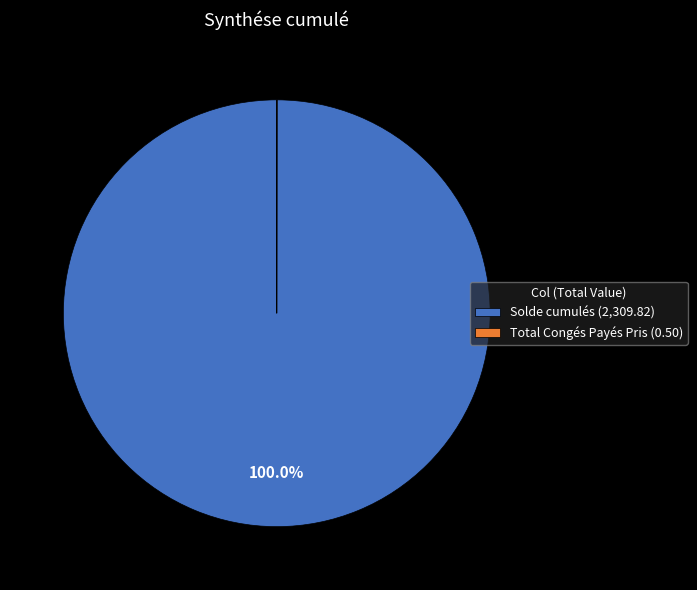

Does Solde cumulés (2,309.82) represent more than half of the total?

Yes